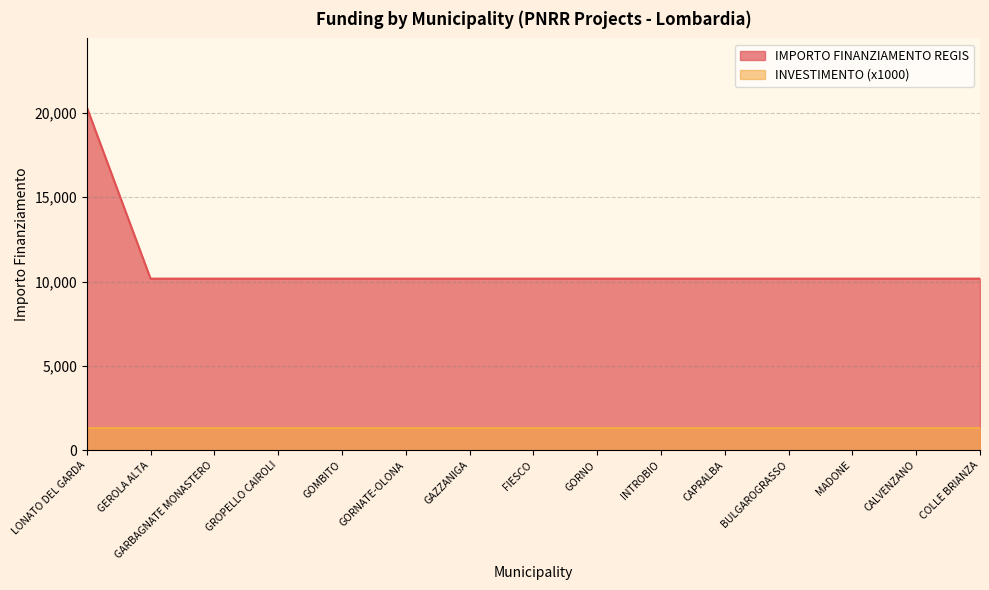

True or false: there are more than 1 points higher than both neighbors.

False